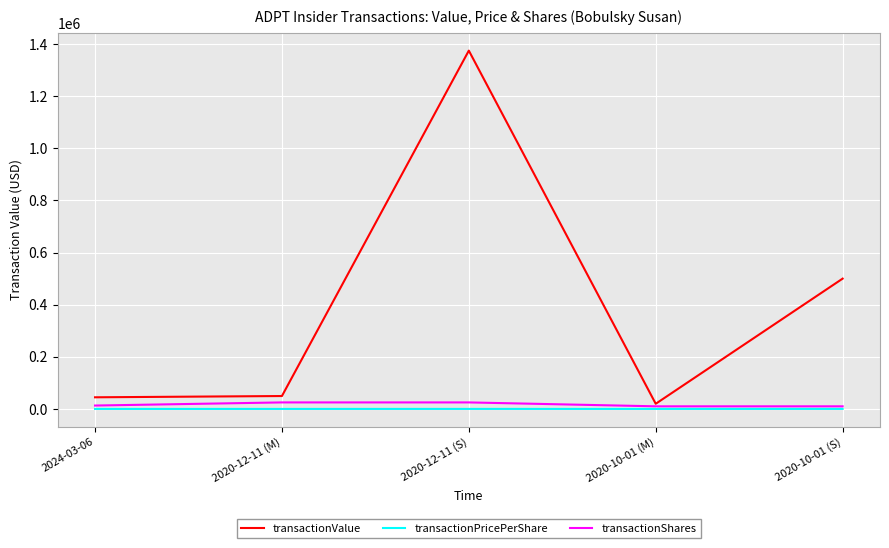

At how many categories does at least one series exceed 1141675?

1